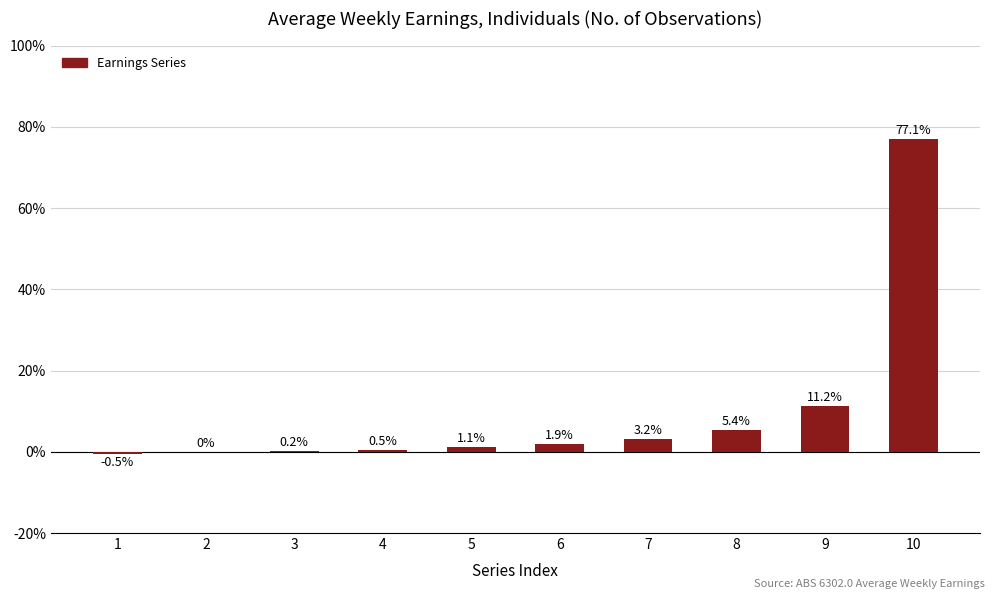

True or false: the data shows 0.2 at 3.

True